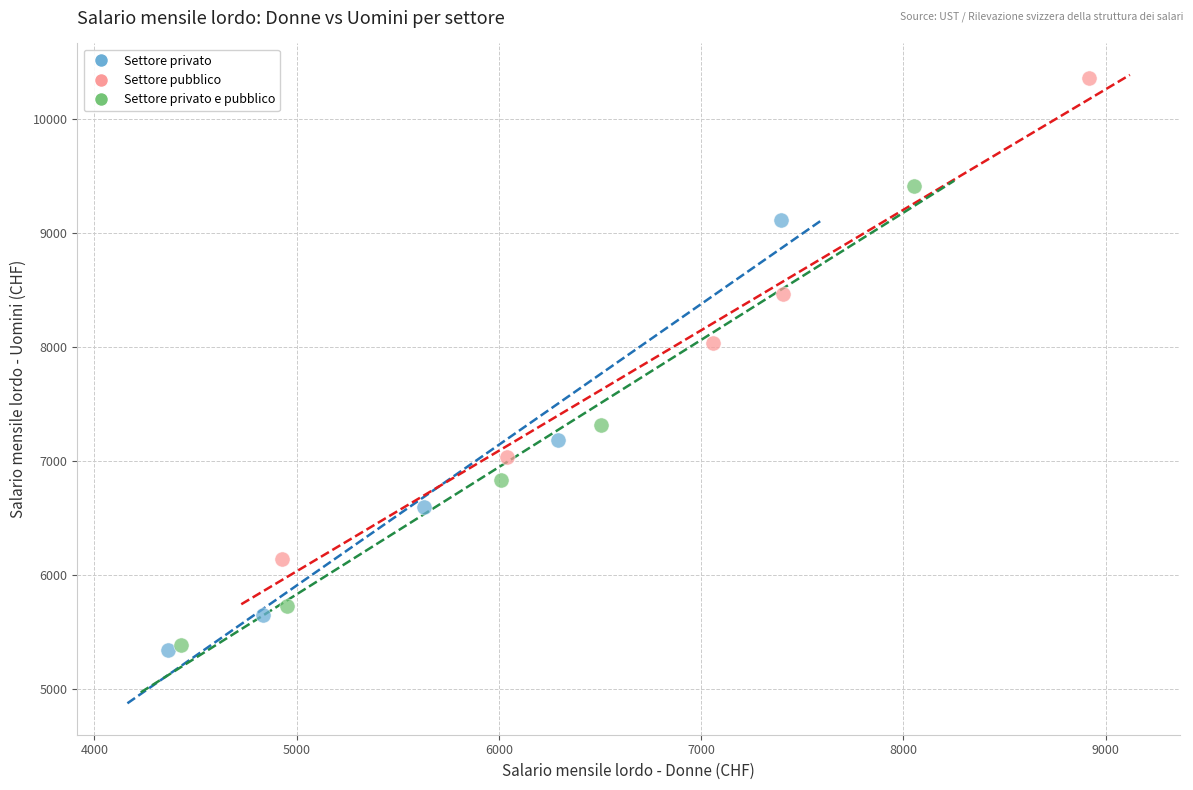

Which series has the widest spread of Y values?

Settore pubblico